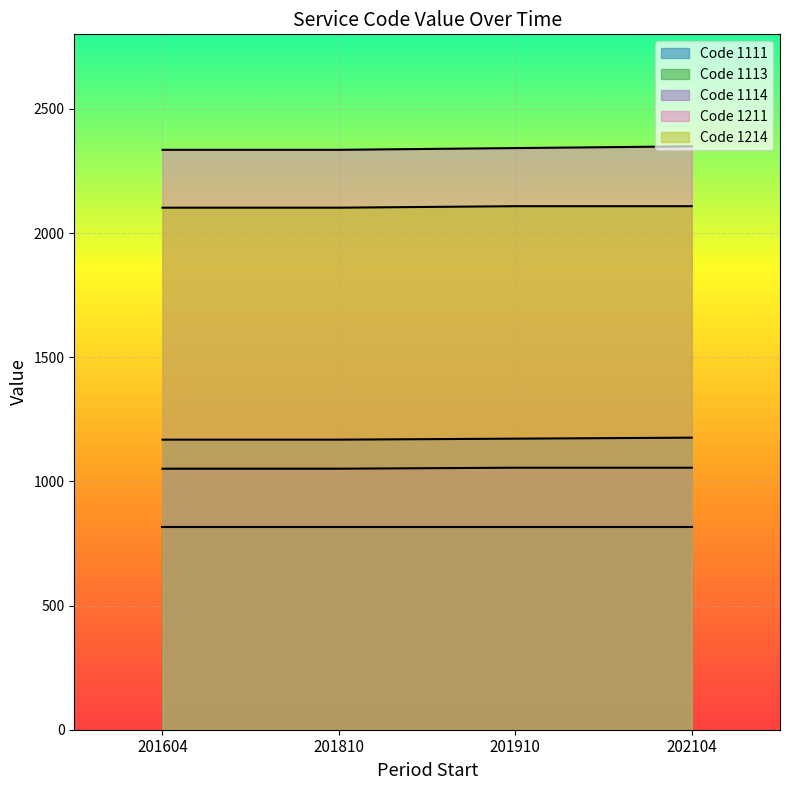

Rank the series by their maximum value, from highest to lowest.

Code 1211, Code 1214, Code 1111, Code 1114, Code 1113